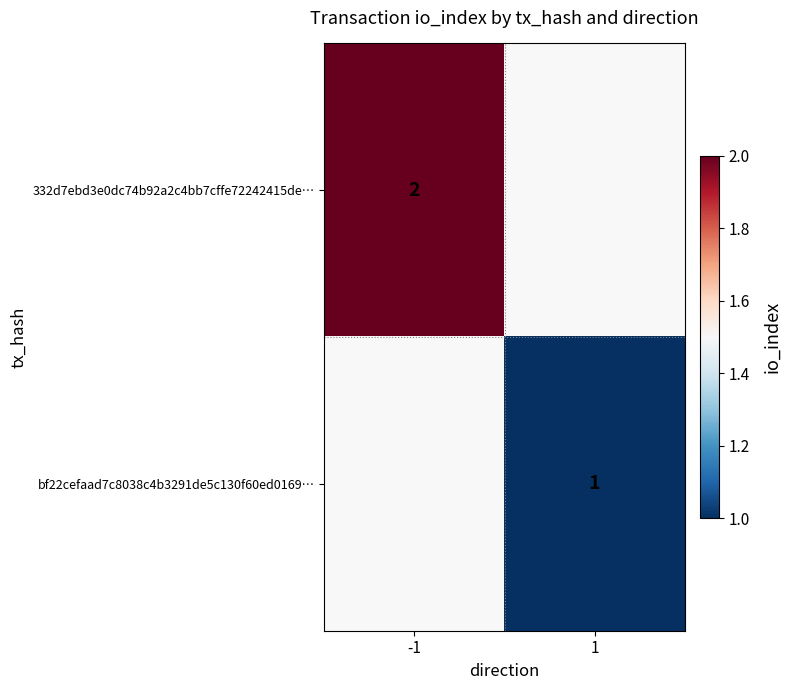

How many distinct data groups are displayed?

2